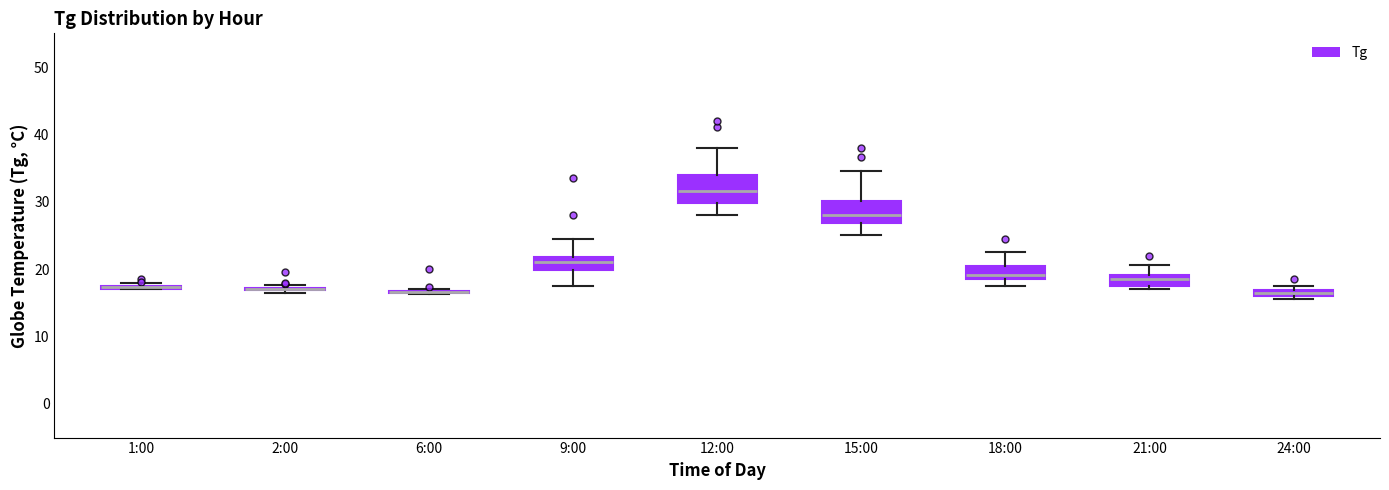

Where does the lower whisker of the box for 12:00 end on the y-axis? The values are not printed on the chart, so give them approximately, as read against the axis.

28